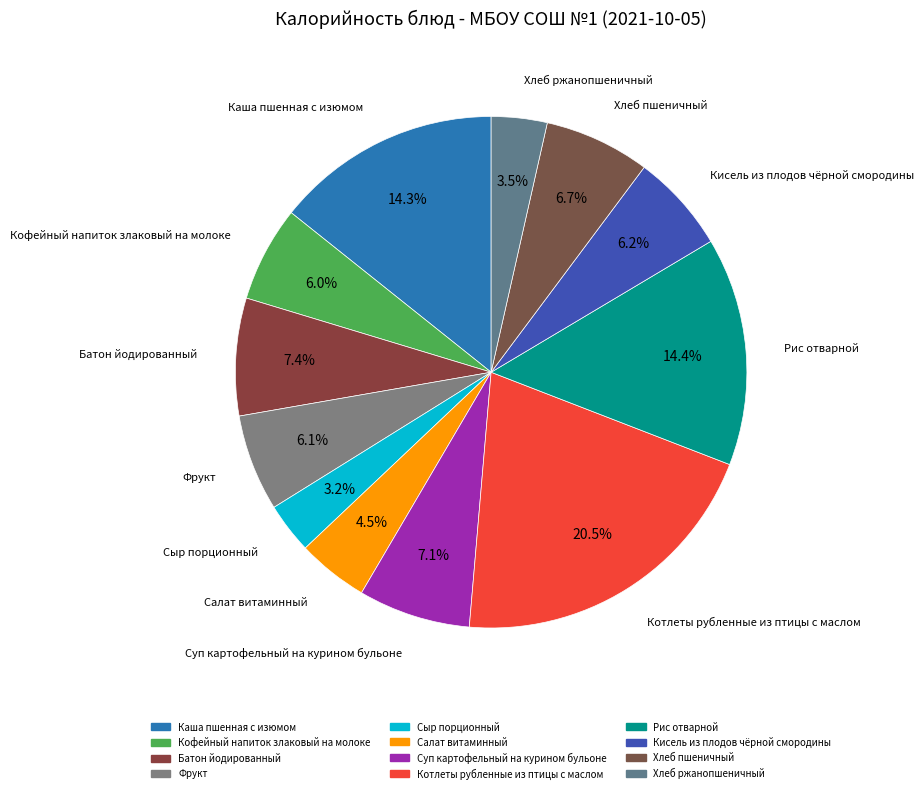

Between Салат витаминный and Кофейный напиток злаковый на молоке, which is larger?

Кофейный напиток злаковый на молоке